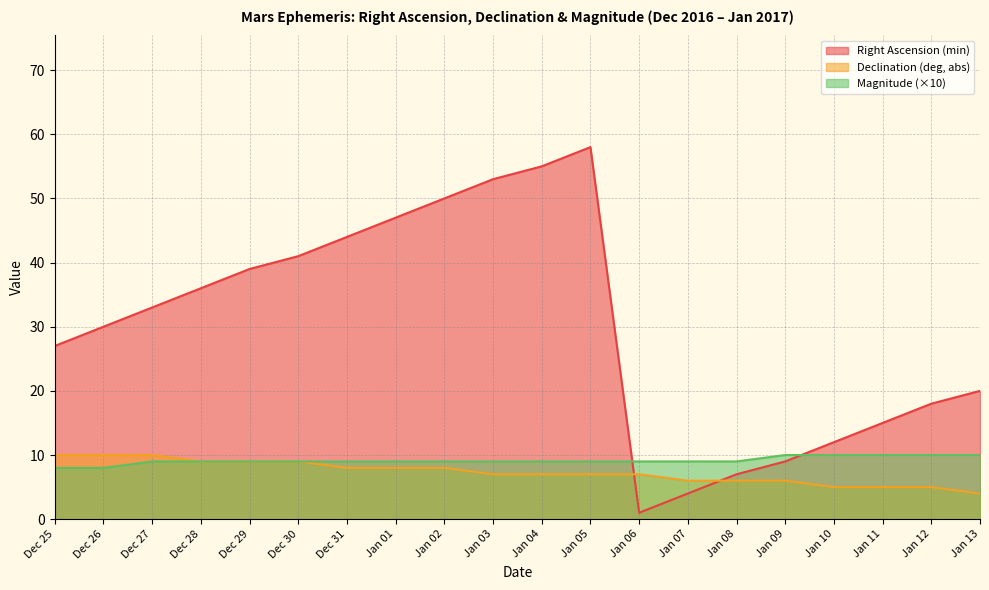

Is it true that Magnitude equals 3 at Jan 03?

False